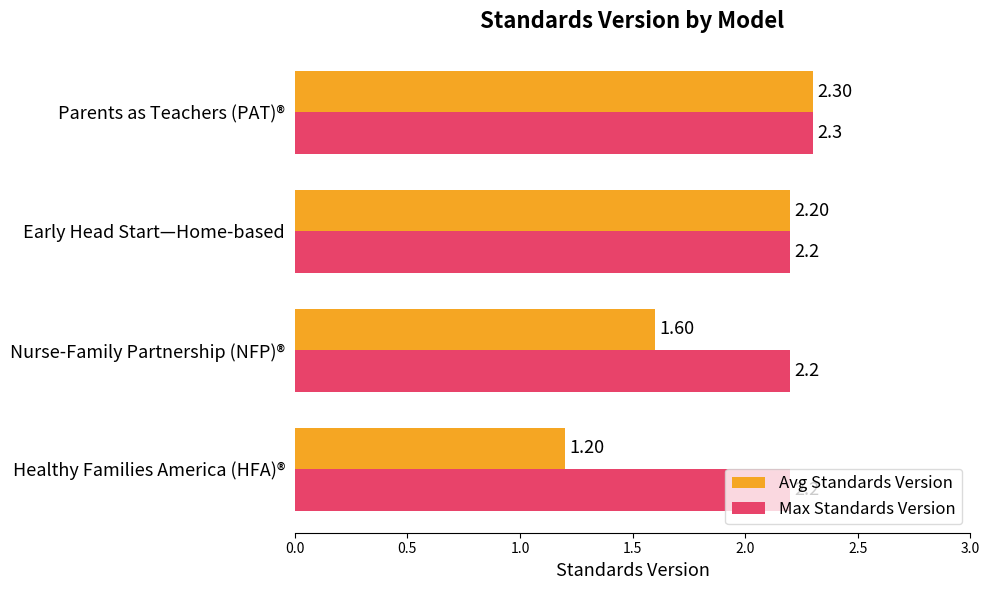

What is the spread (max minus min) of values at Nurse-Family Partnership (NFP)®?

0.6